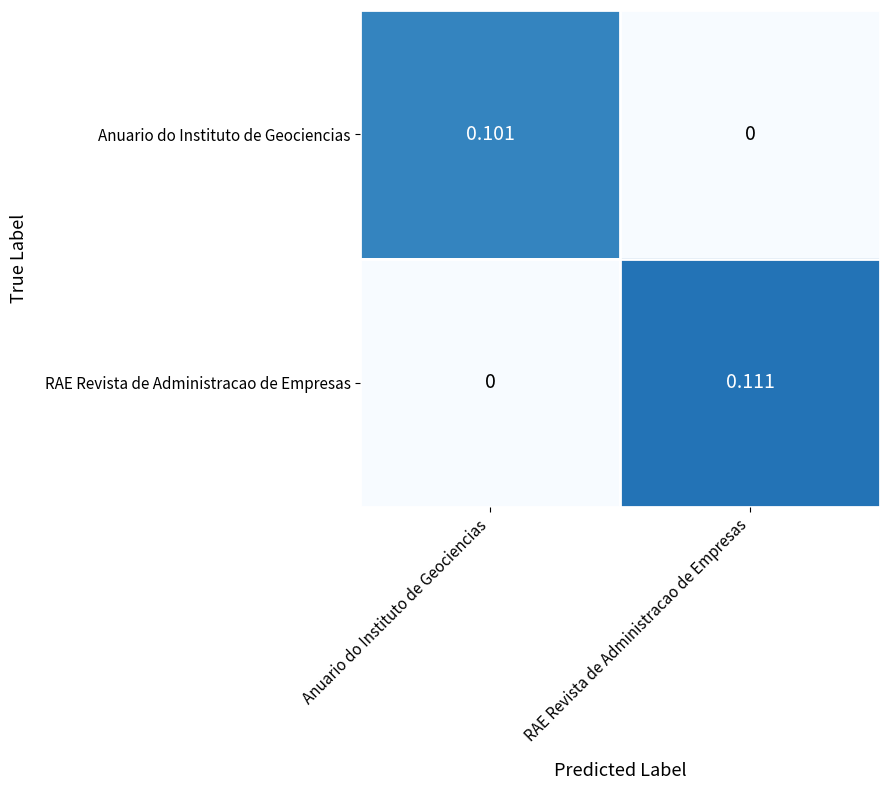

How many data points in RAE Revista de Administracao de Empresas are above 0?

1